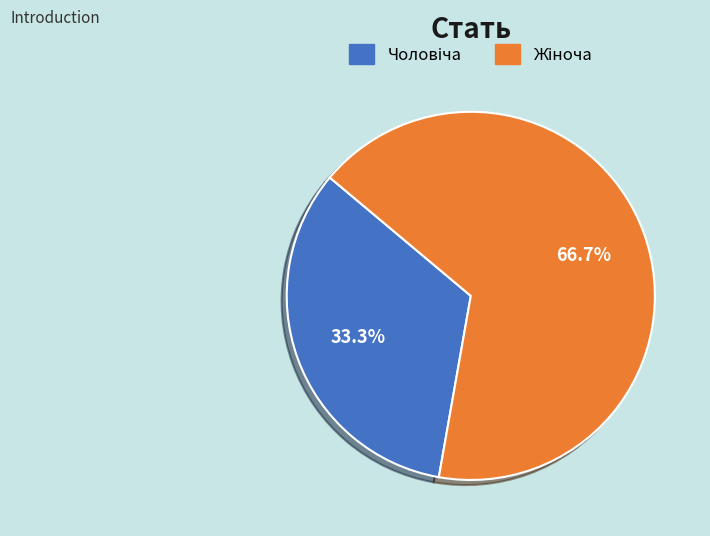

Is there a majority slice in this chart?

Yes